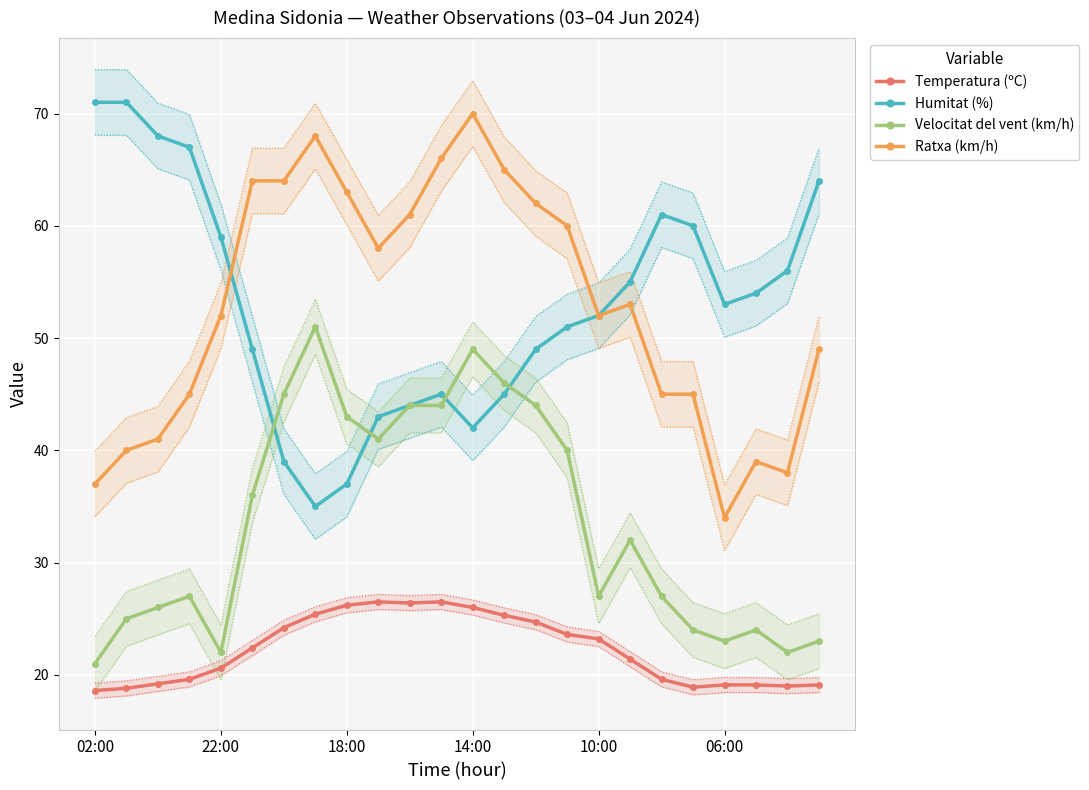

True or false: Humitat (%) and Temperatura (ºC) cross at least once.

False